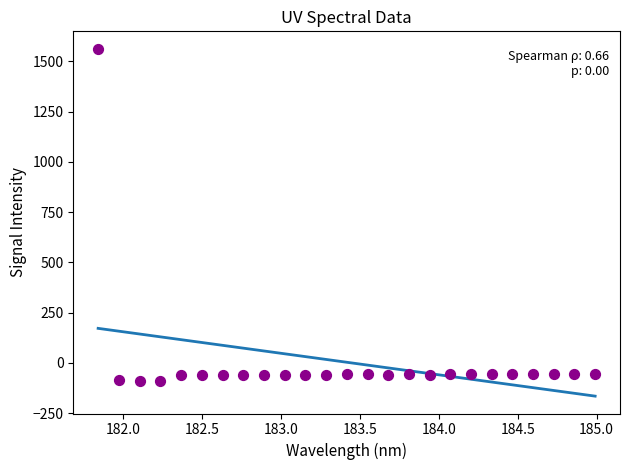

What is the range of X values (max minus min)?

3.1